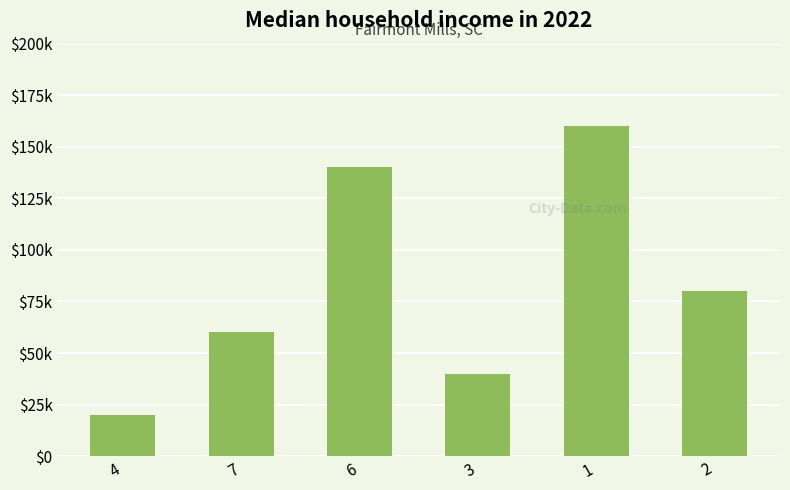

How many values are below 80000?

3